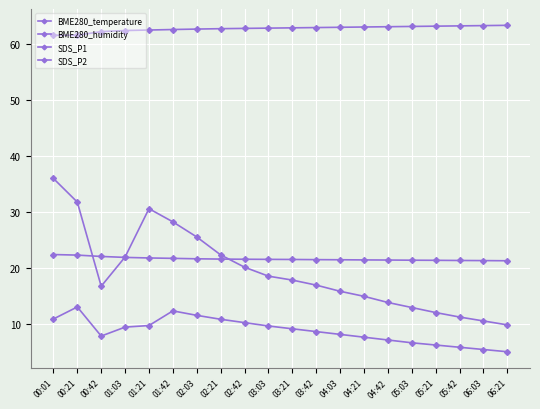

At which category is the sum across all series the highest?

00:01